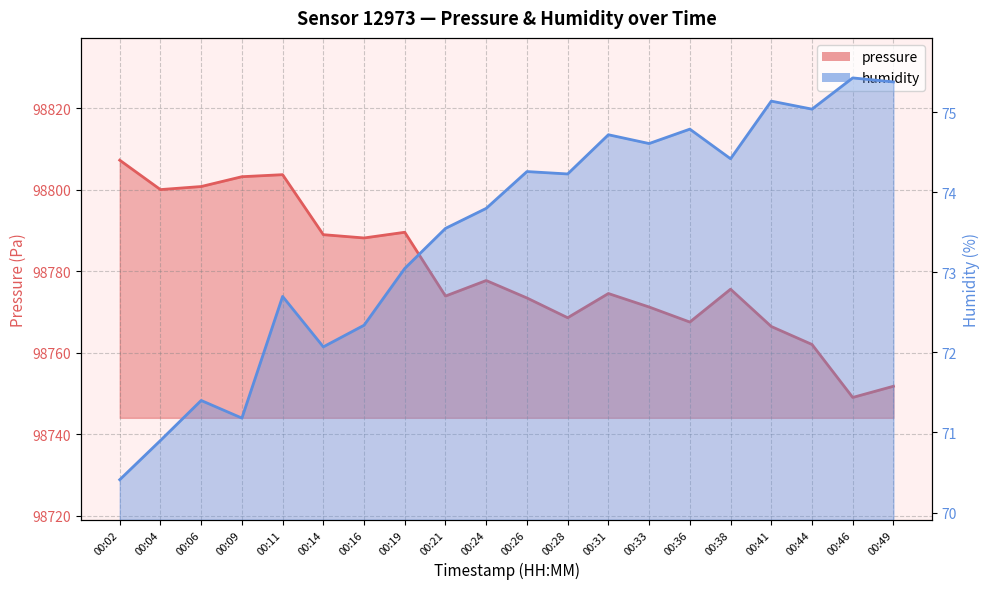

Which series has the largest total across all categories?

pressure